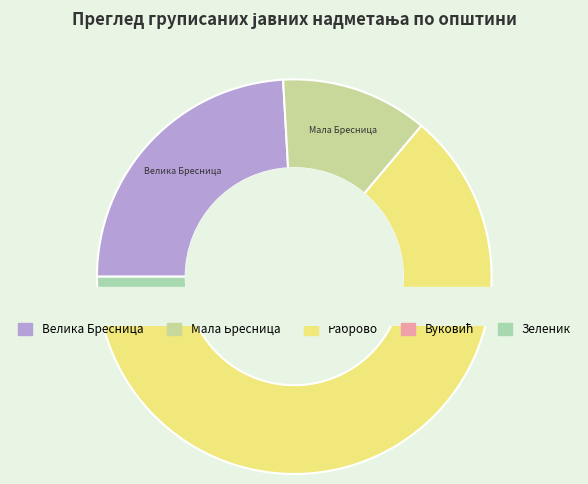

Is there a majority slice in this chart?

No